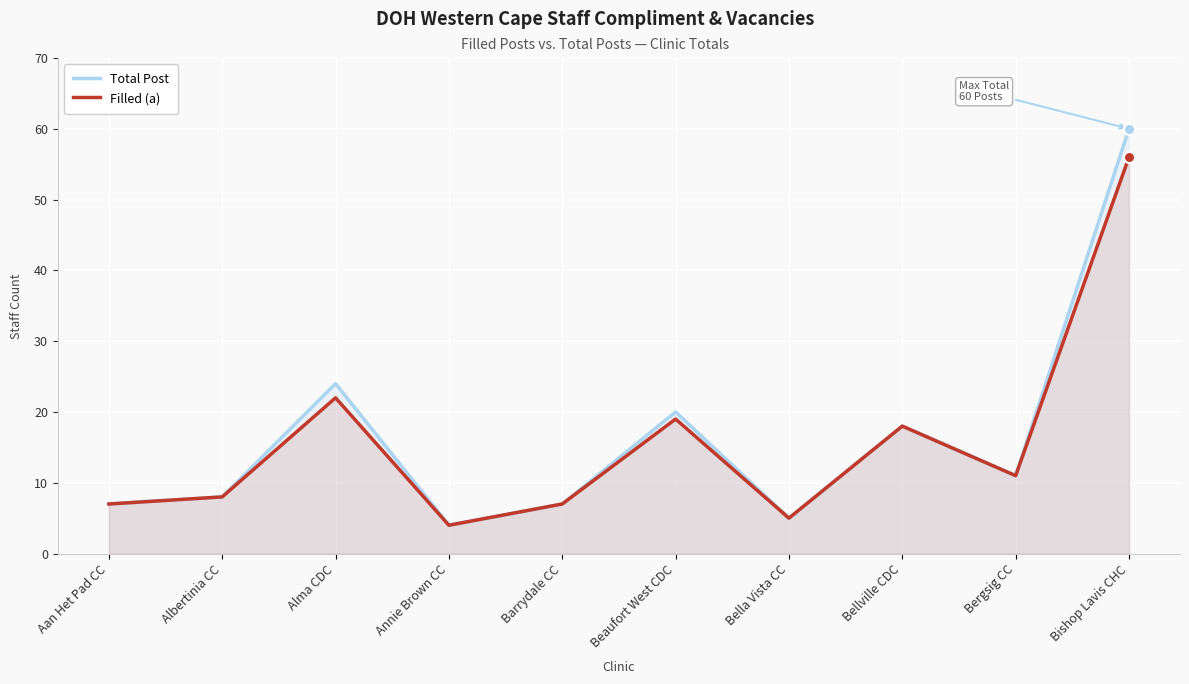

What is the value of the Total Post point at the 1st from the left?

7